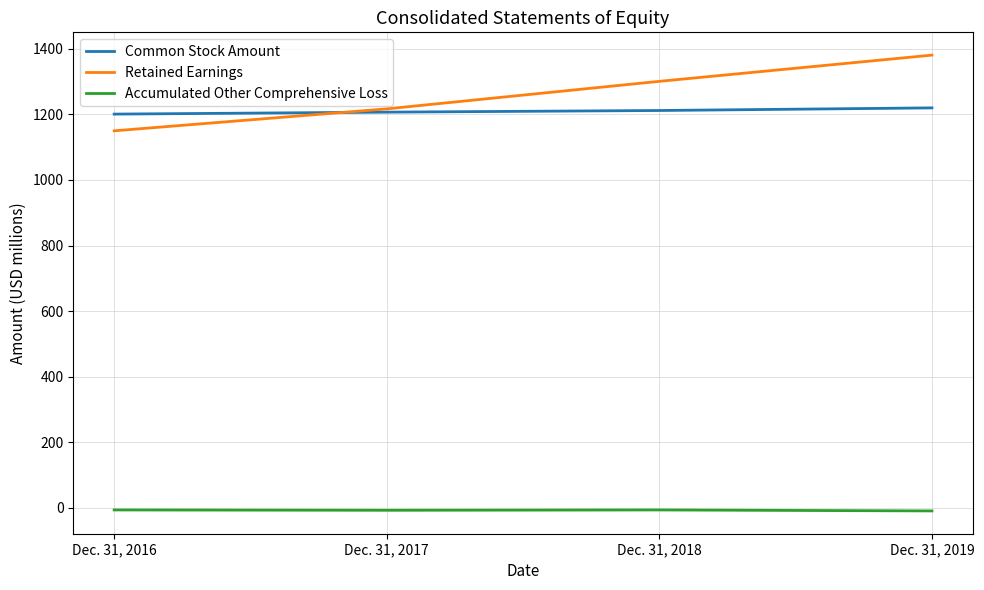

Which series has the widest spread of values?

Retained Earnings